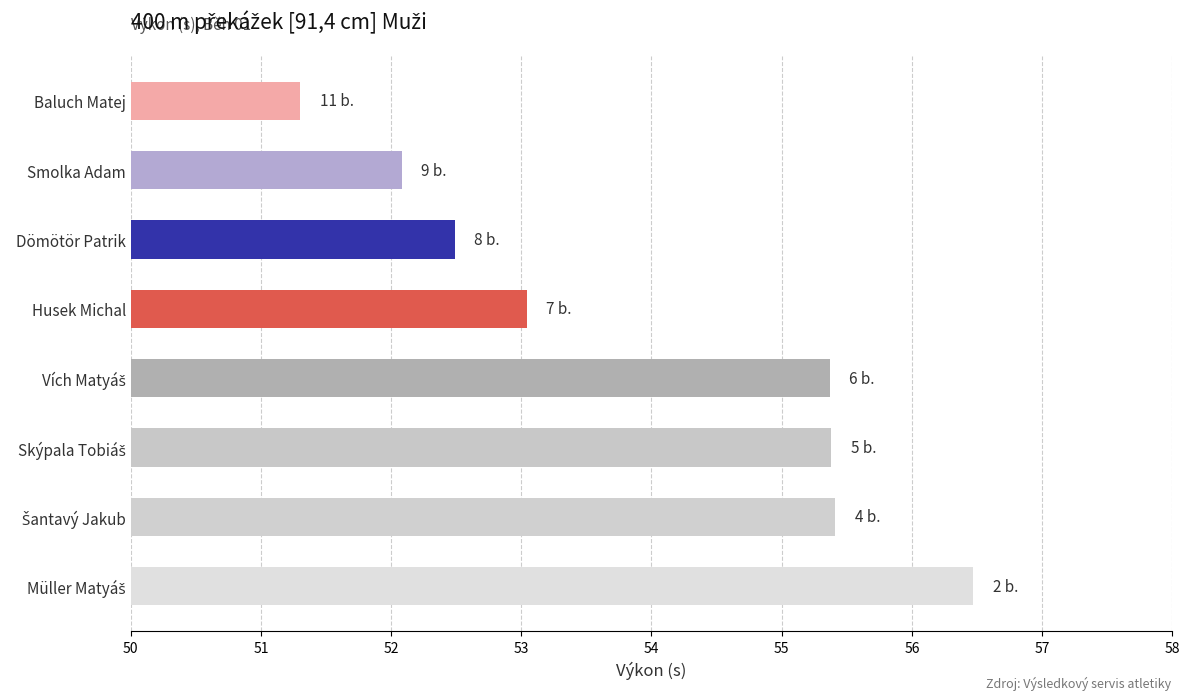

What is the sum of all values?

431.5